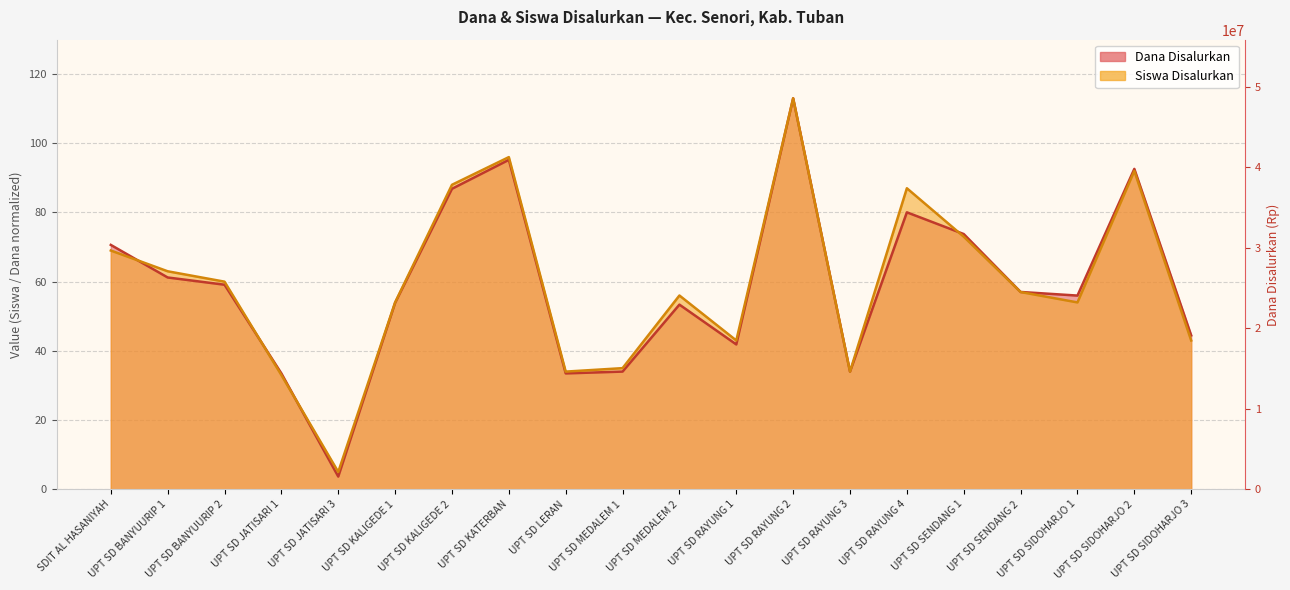

What position from the right is UPT SD SENDANG 2?

4